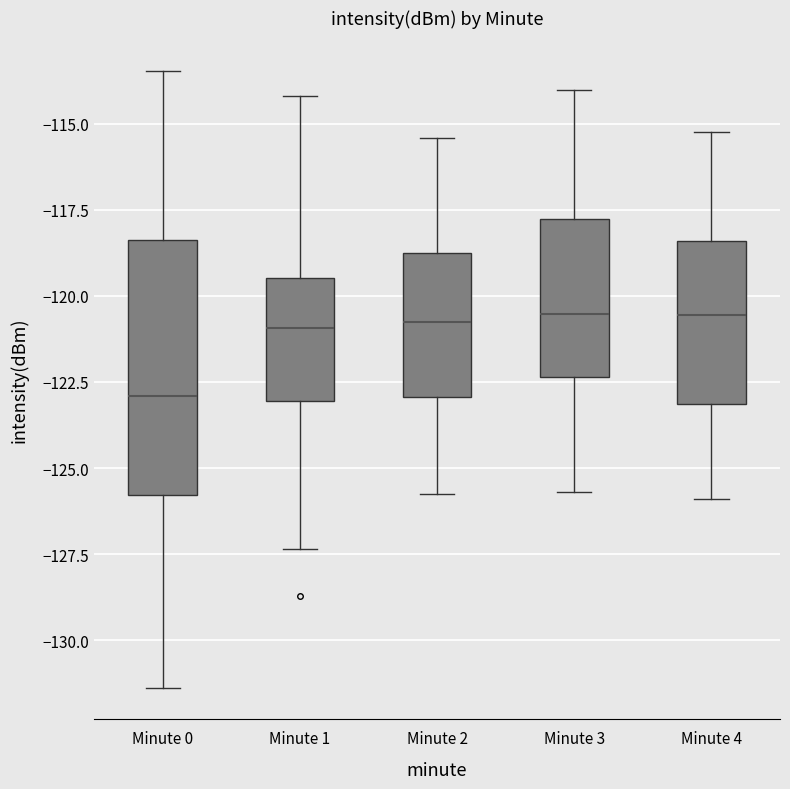

Comparing the boxes themselves (not the whiskers), which one is the tallest?

Minute 0